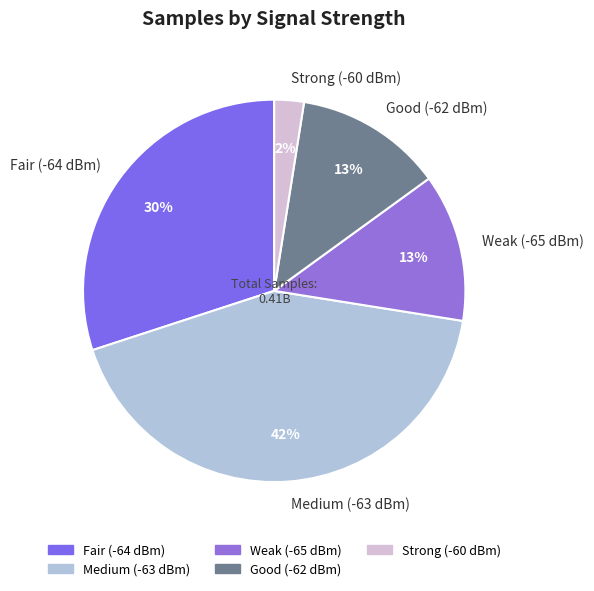

Do Fair (-64 dBm) and Strong (-60 dBm) together represent more than half of the pie?

No